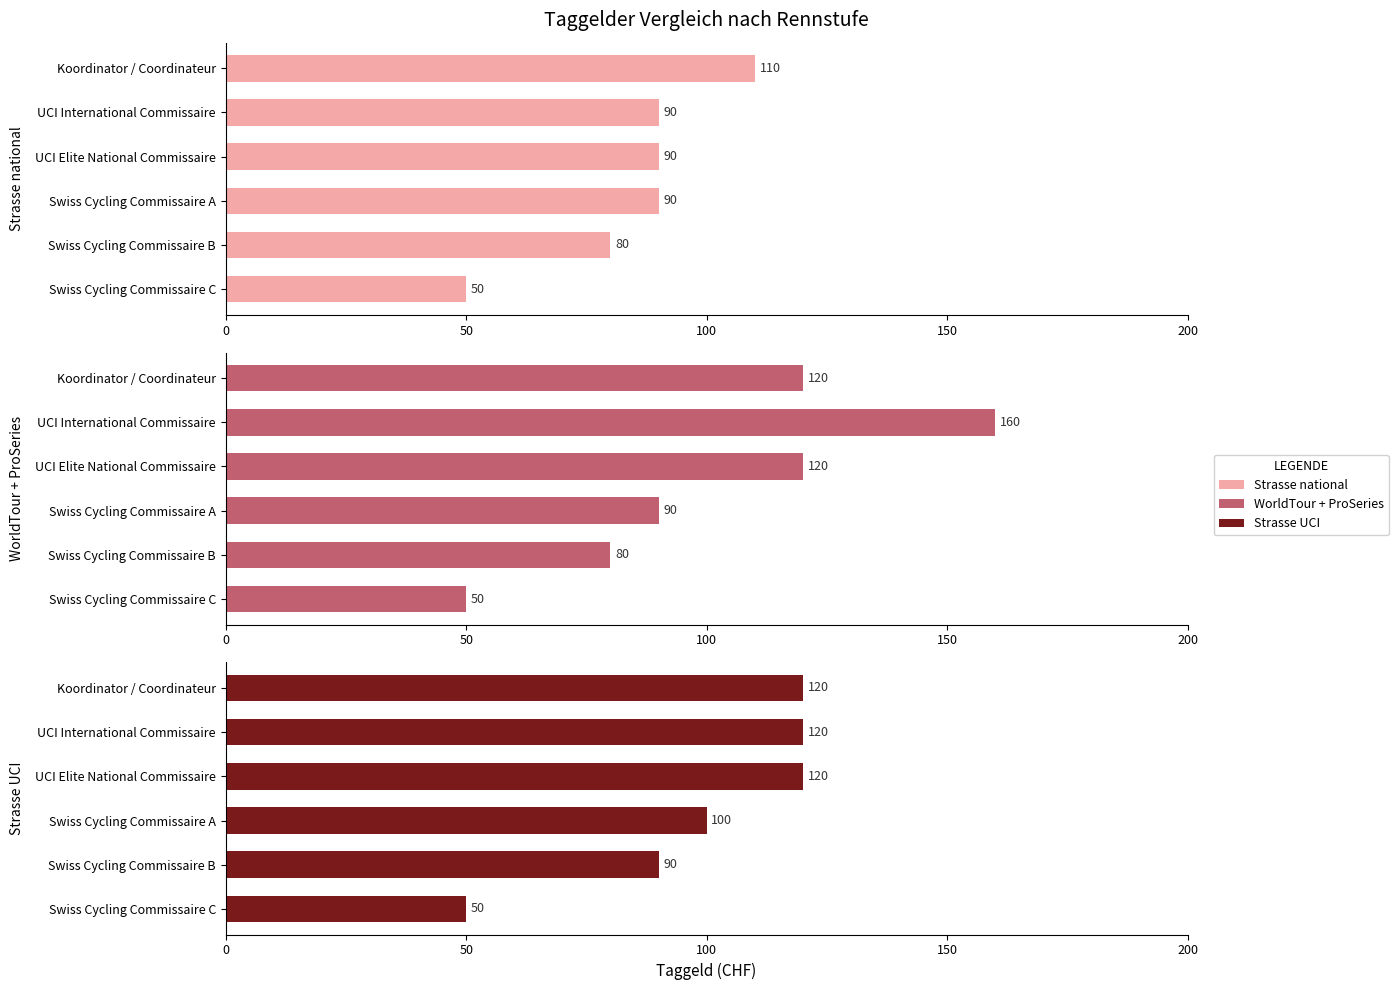

Which has a higher value, Swiss Cycling Commissaire C or UCI International Commissaire?

UCI International Commissaire